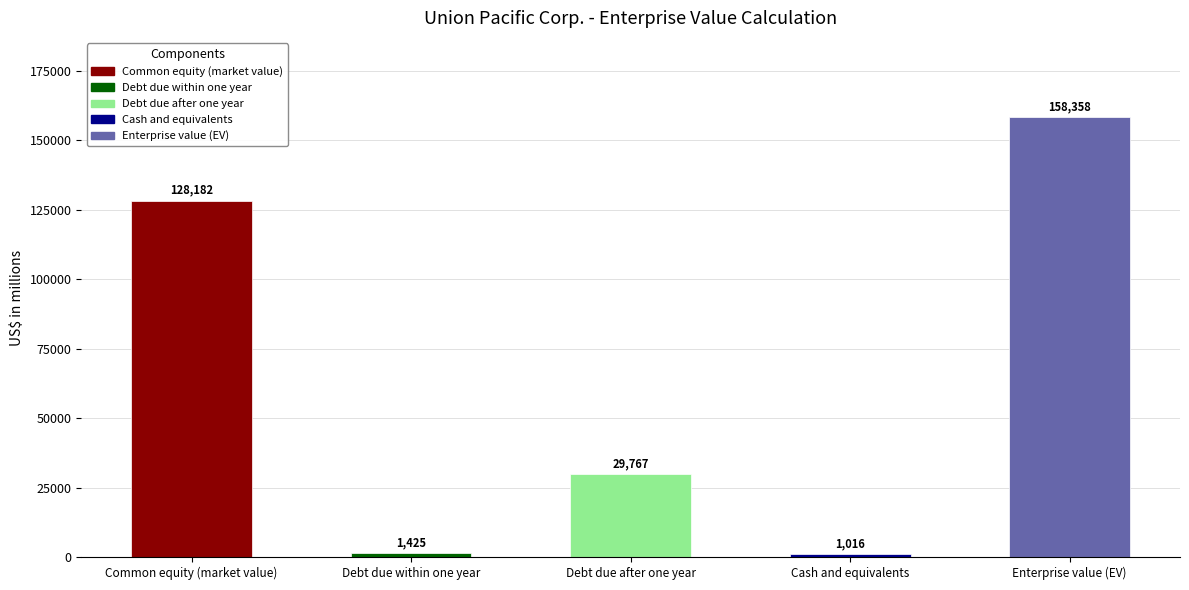

Reading right to left, what are all the values shown in this chart?

158358	1016	29767	1425	128182